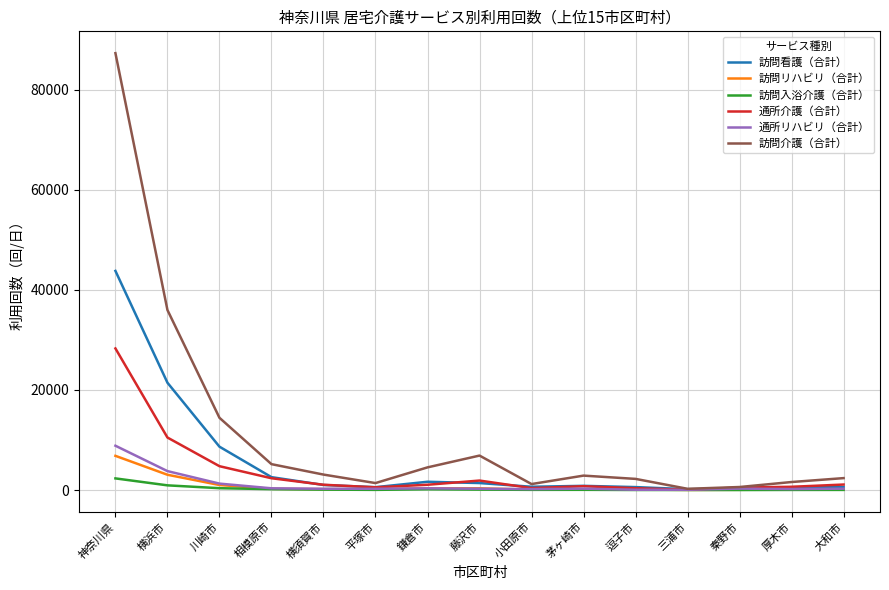

Is the value of 訪問介護（合計） at 鎌倉市 greater than the value of 通所リハビリ（合計） at 秦野市?

Yes